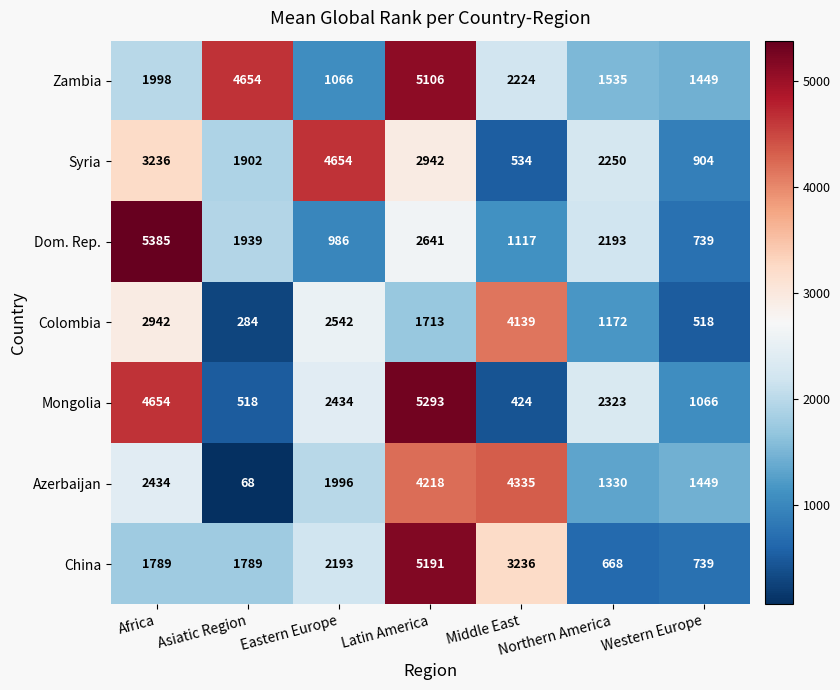

What is the difference between the maximum and second lowest values in the Mongolia series?

4775